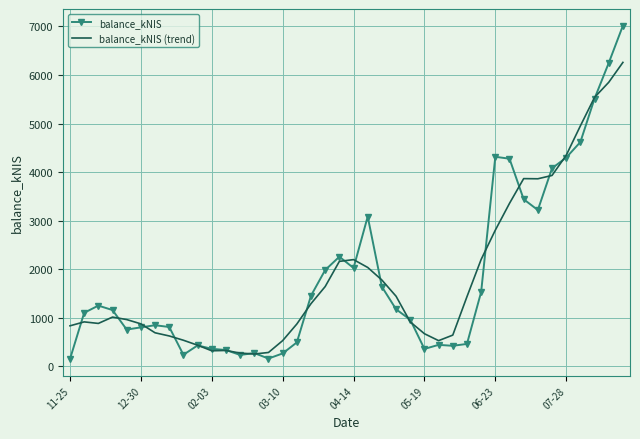

Which series has the largest range (max minus min)?

balance_kNIS